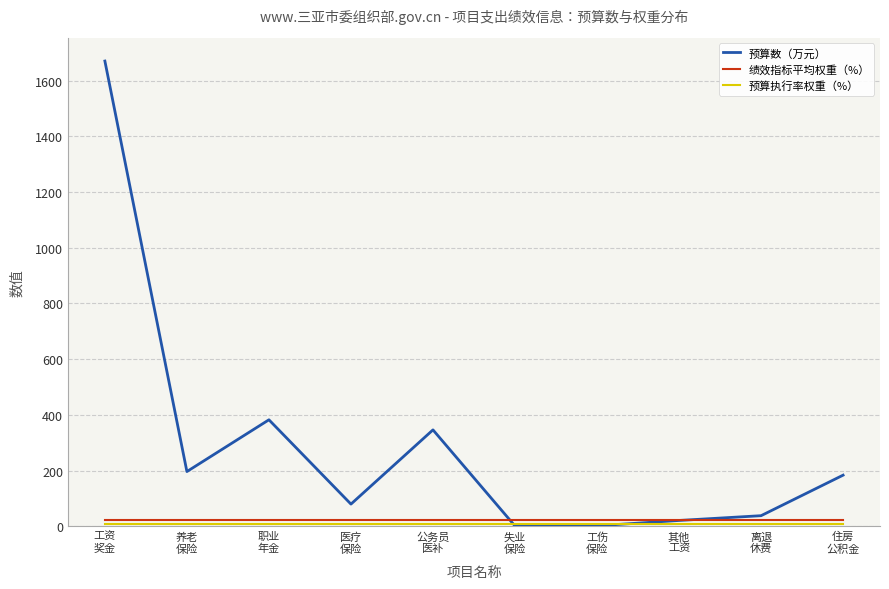

Which series has the widest spread of values?

预算数（万元）